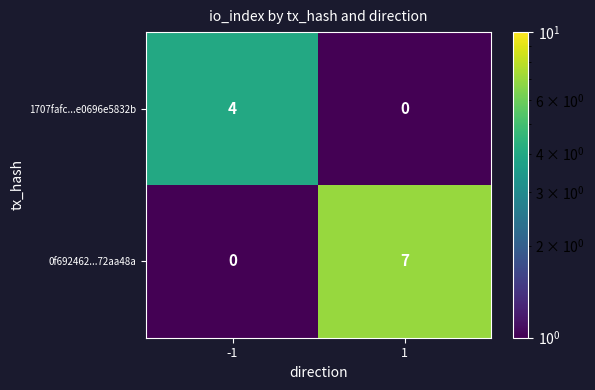

Which series has the largest total across all categories?

0f692462...72aa48a